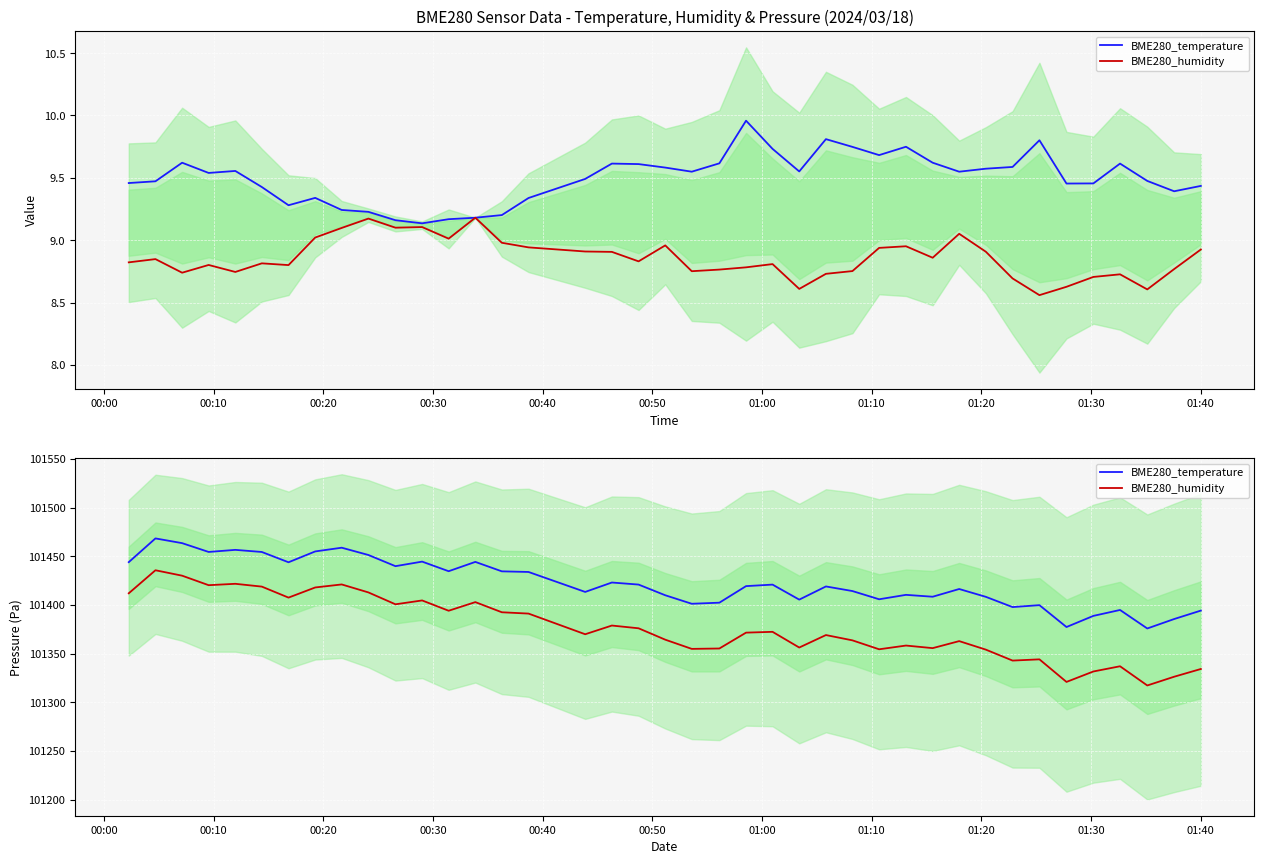

What is the sum of all BME280_temperature values?

4056897.5